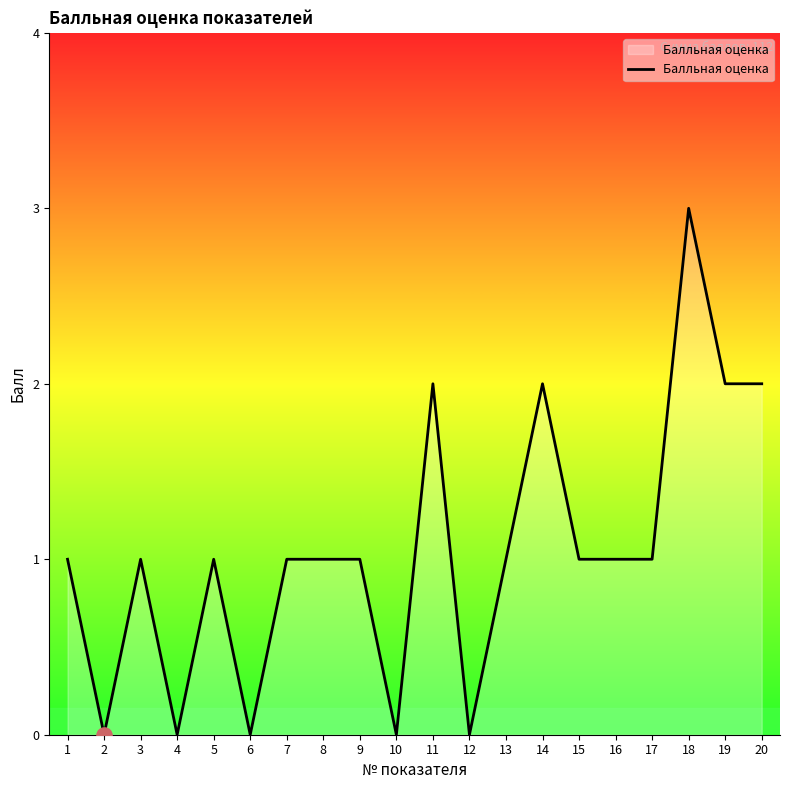

What is the ratio of the value at 5 to the value at 20?

0.5